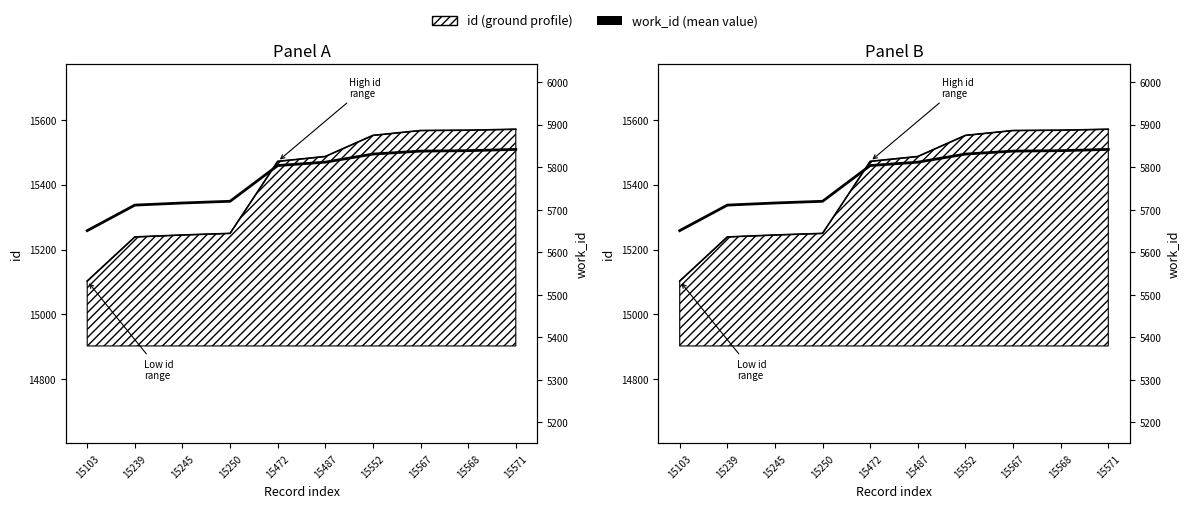

Does the chart have visible grid lines?

No